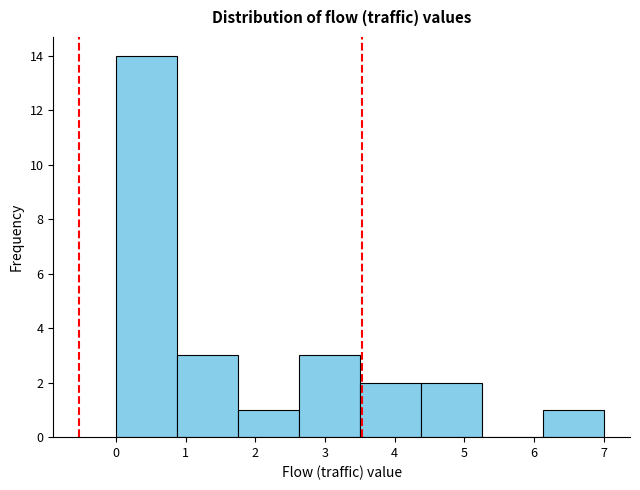

Over which range of the x-axis is the bar tallest?

0.0 to 0.9